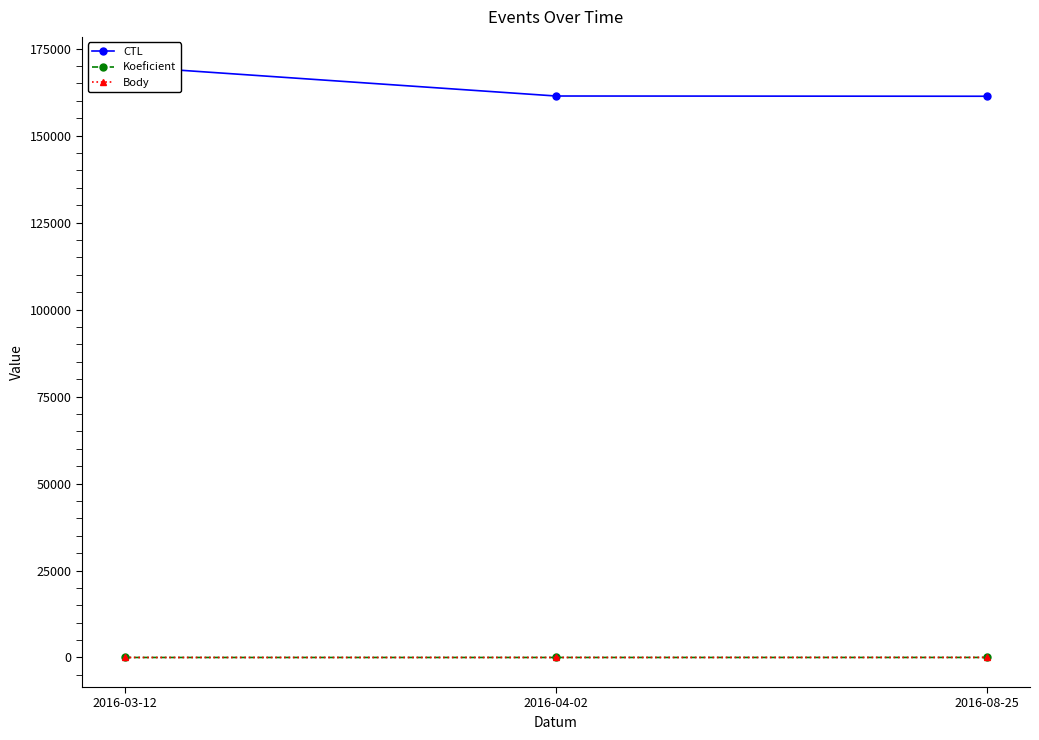

What is the spread (max minus min) of values at 2016-04-02?

161398.0